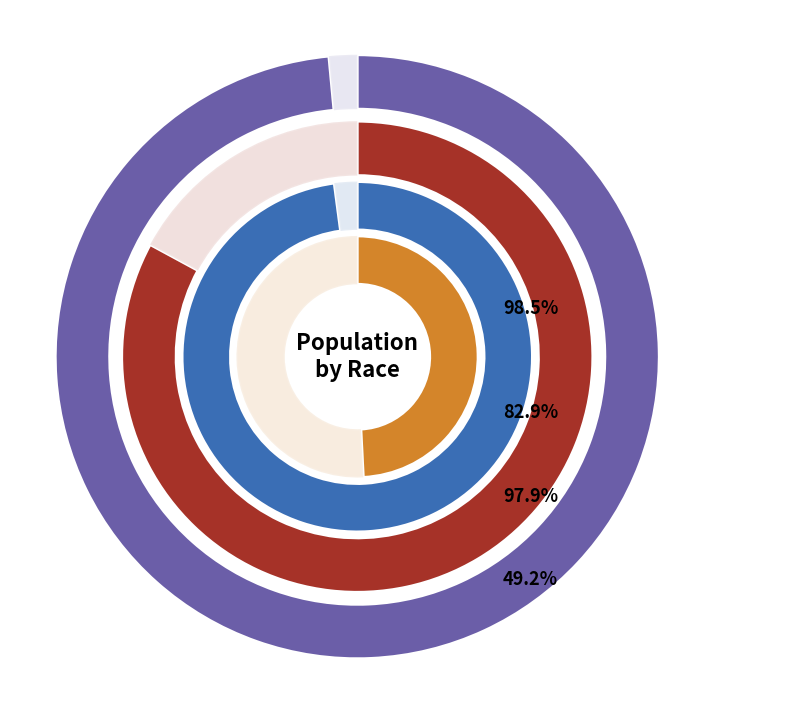

True or false: Some Other Race alone accounts for 0% of the total.

True